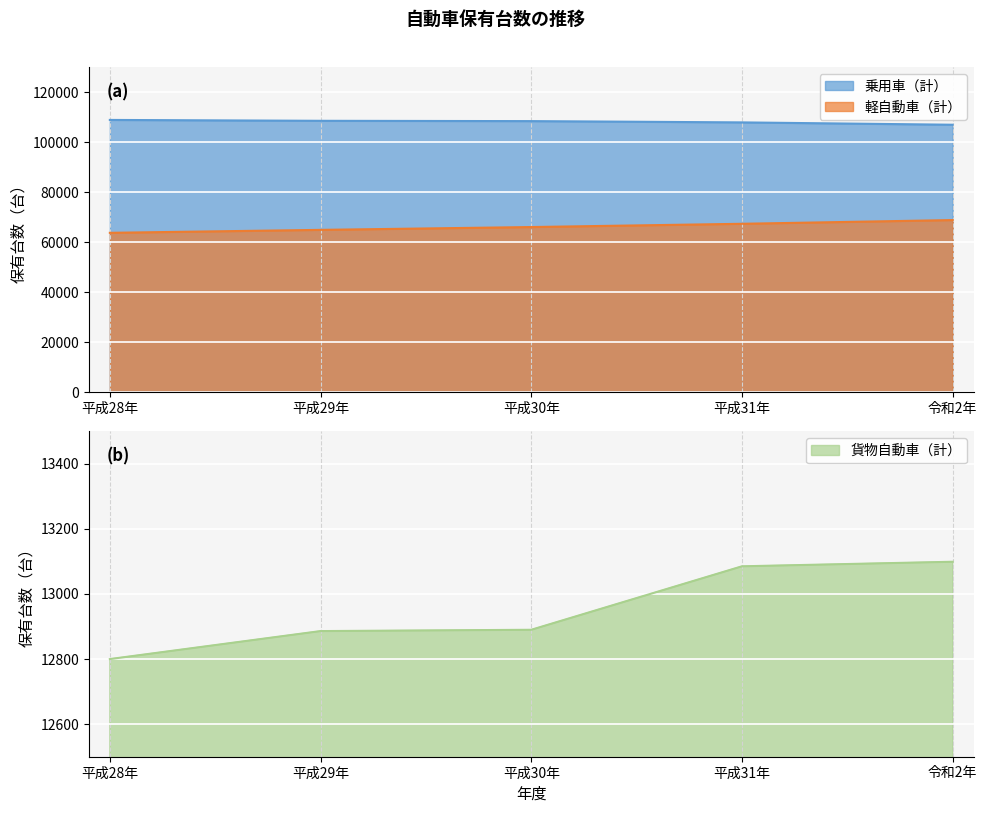

True or false: 貨物自動車（計） and 乗用車（計） cross at least once.

False